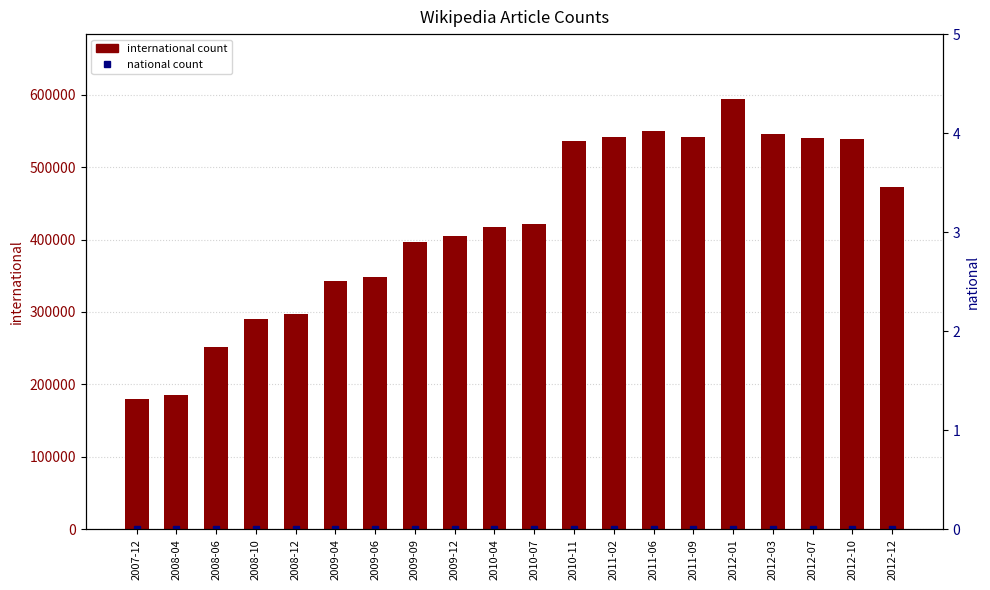

What is the difference between the highest and lowest values at 2011-06?

549291